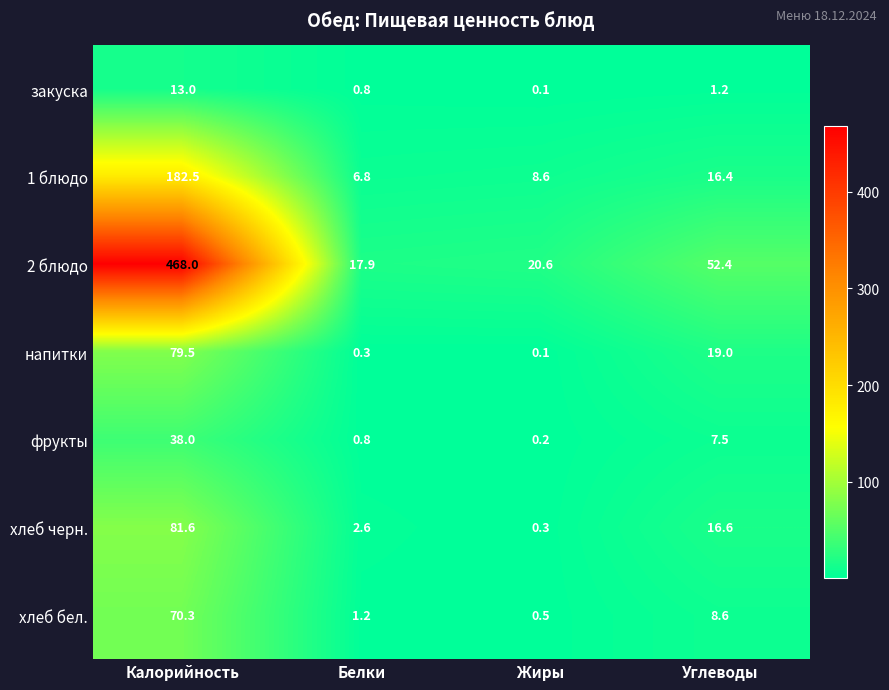

How many values in the хлеб черн. series exceed 16?

2